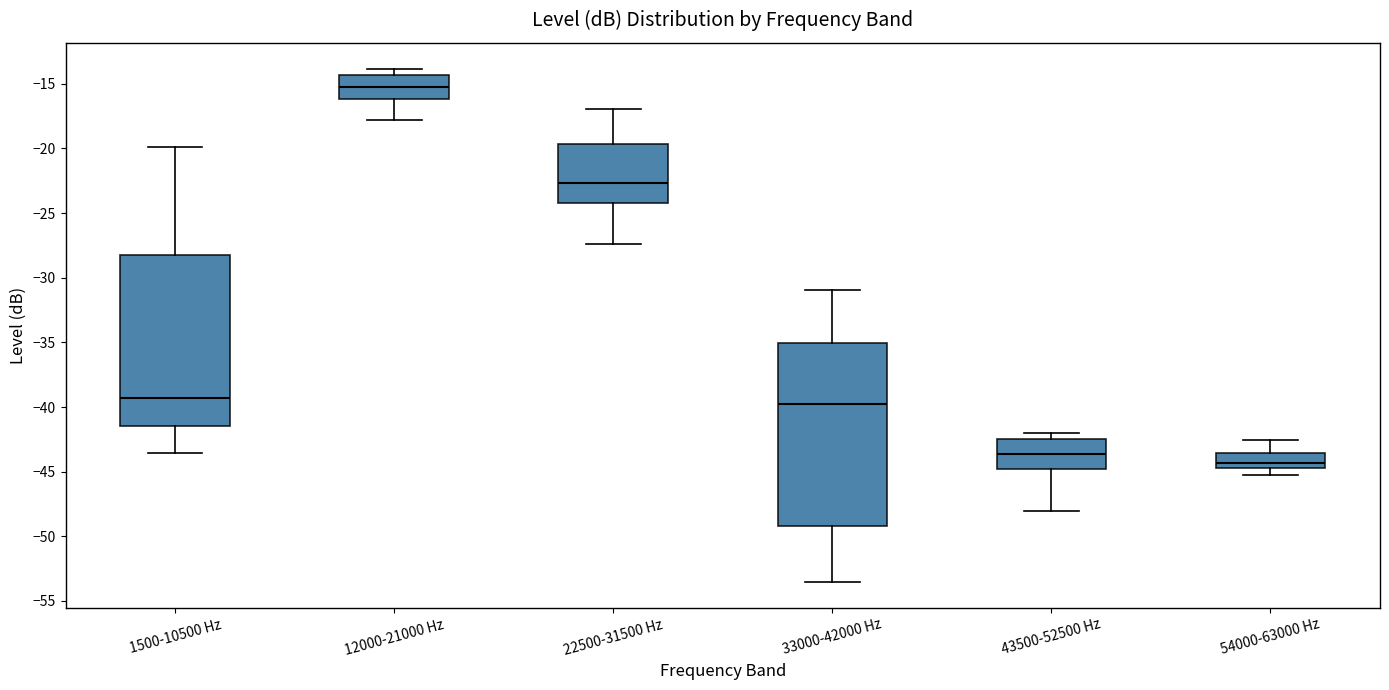

Comparing the boxes themselves (not the whiskers), which one is the tallest?

33000-42000 Hz